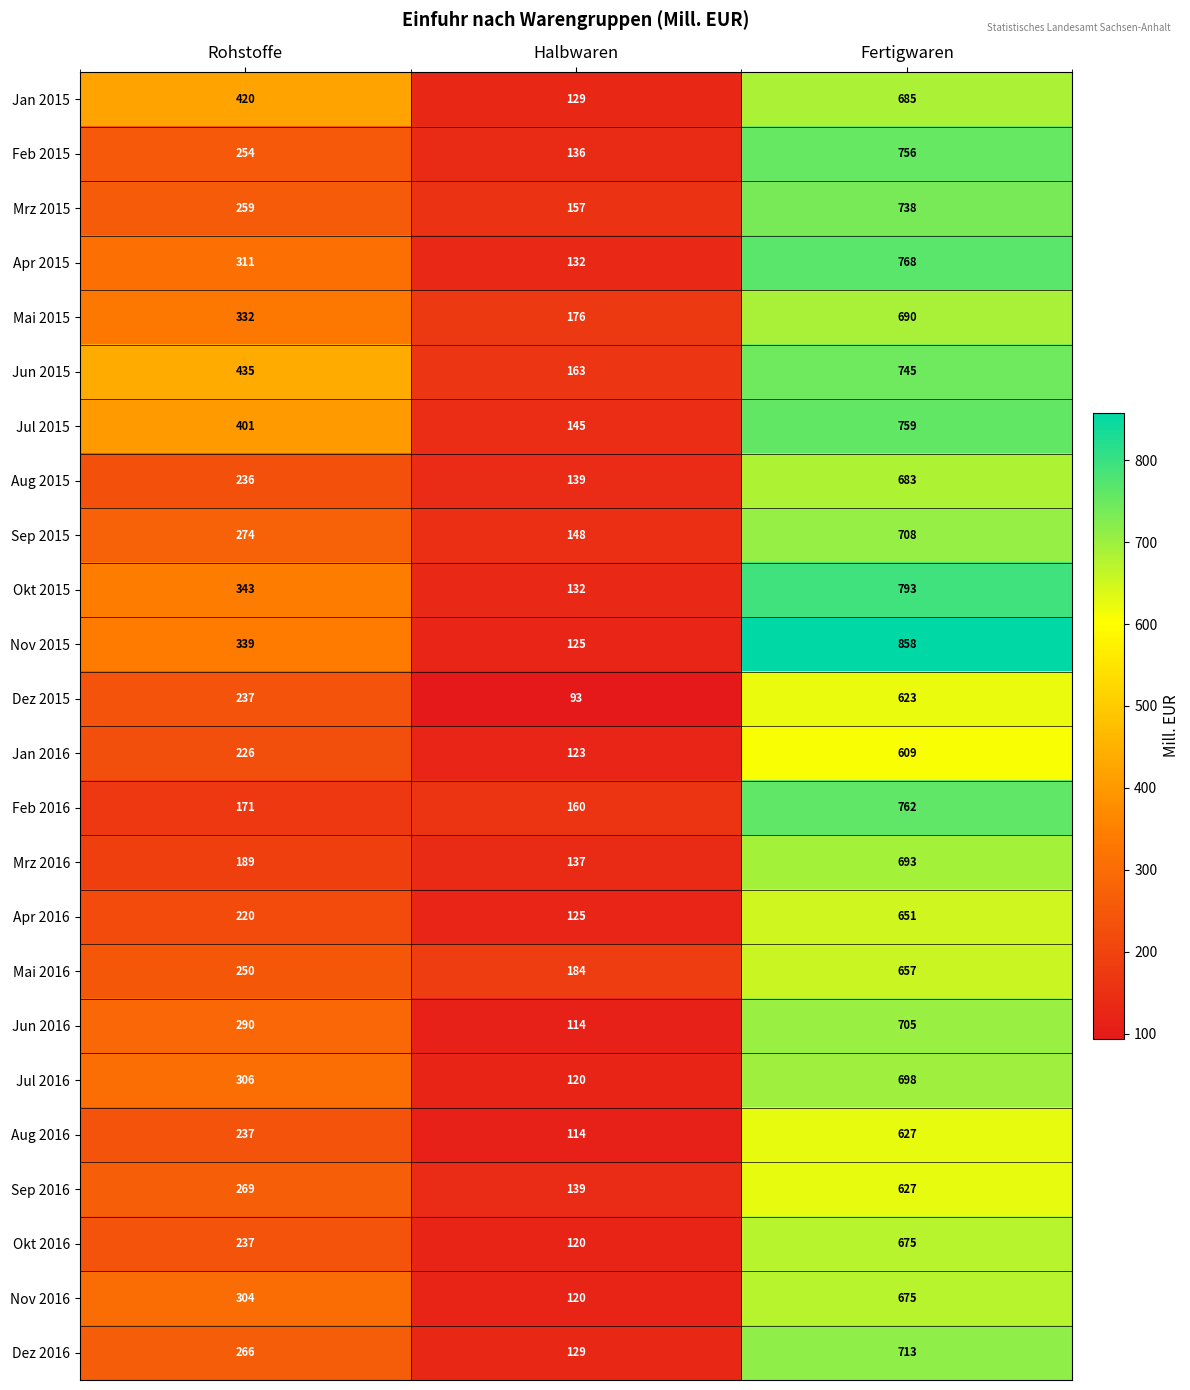

Count the number of categories in the chart.

3